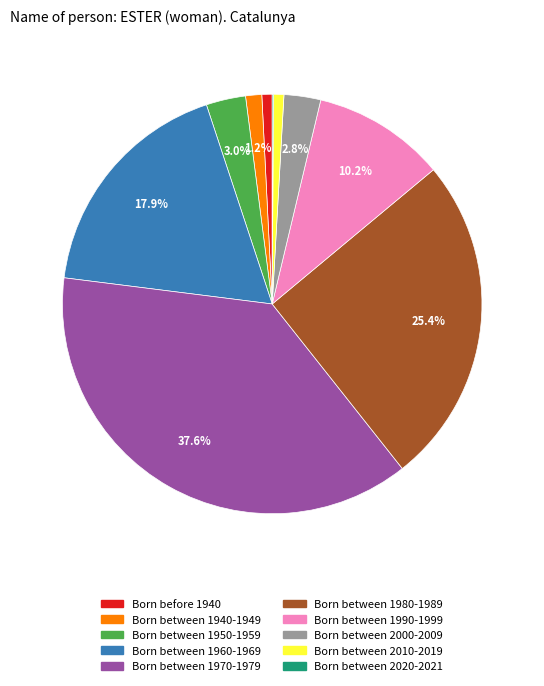

Between Born before 1940 and Born between 1950-1959, which is larger?

Born between 1950-1959